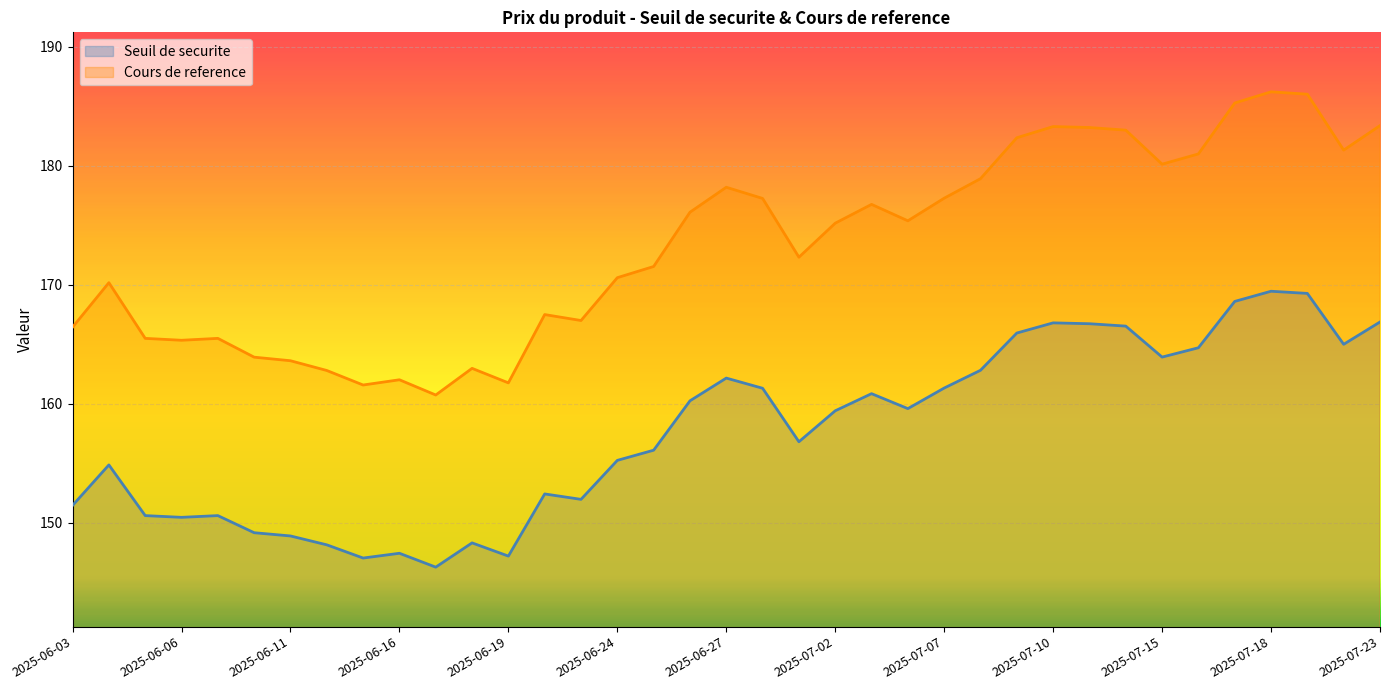

What is the difference between the maximum and minimum values in the Cours de reference series?

25.5